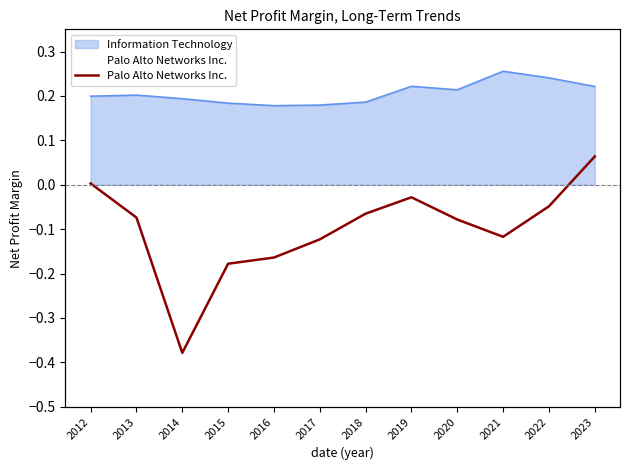

Is this an area chart (filled region under the line)?

No